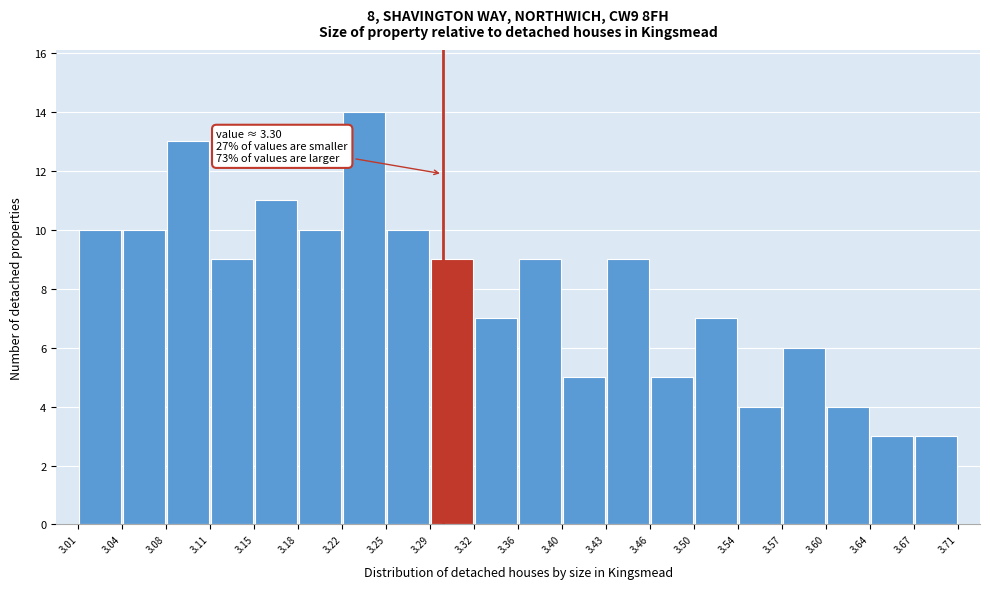

Over which range of the x-axis is the bar tallest?

3.22 to 3.25